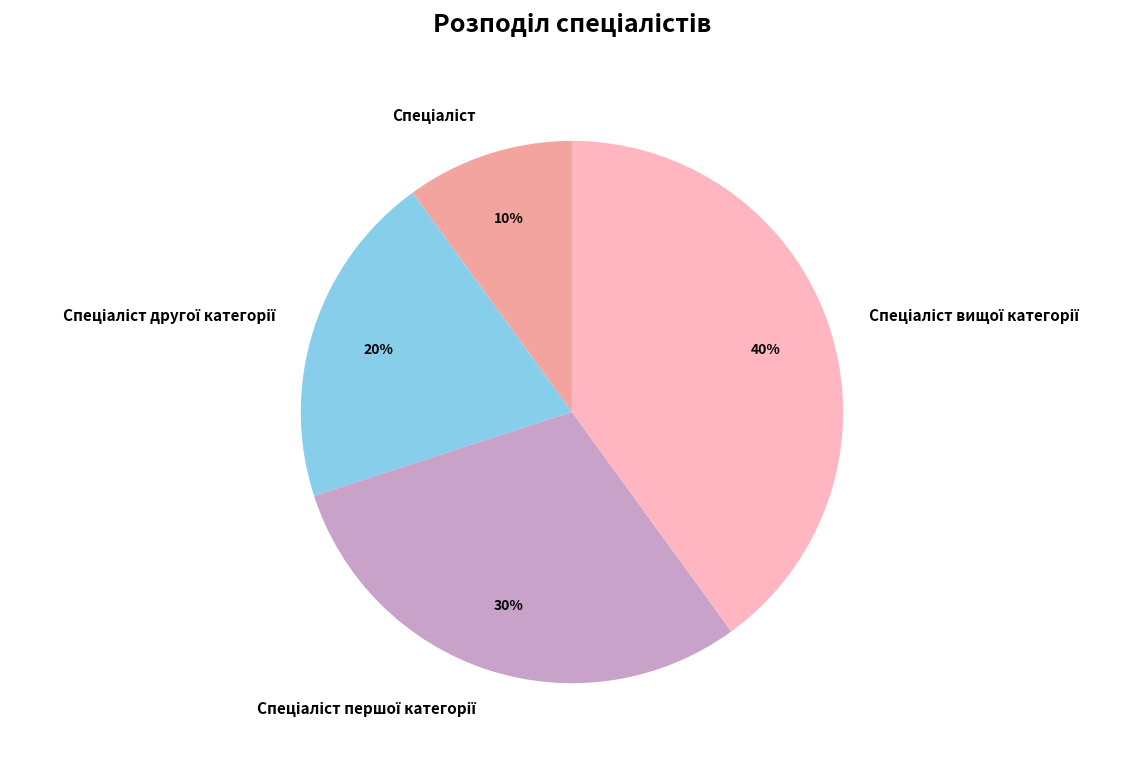

To the nearest percent, what is the difference between the largest and smallest slice percentages?

30%